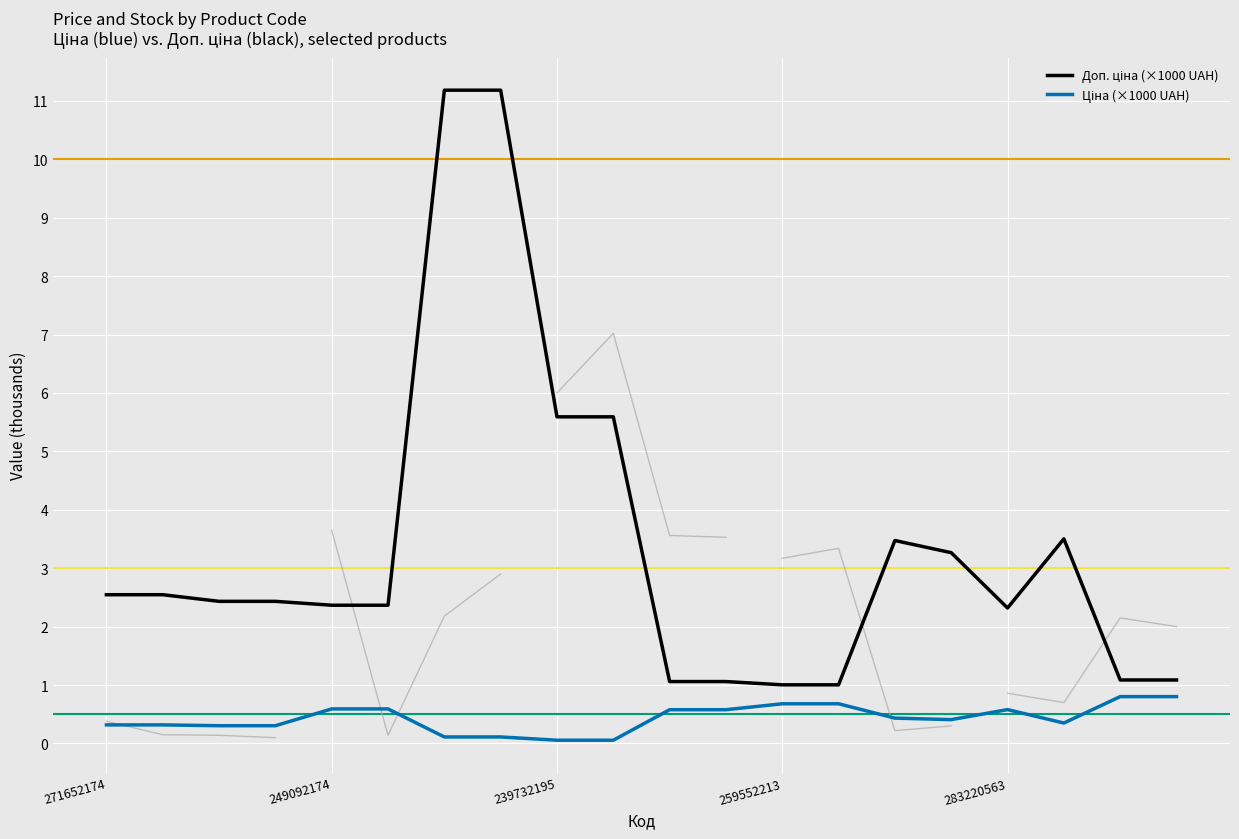

Between 271681948 and 282502110, which series saw the biggest shift?

Доп. ціна